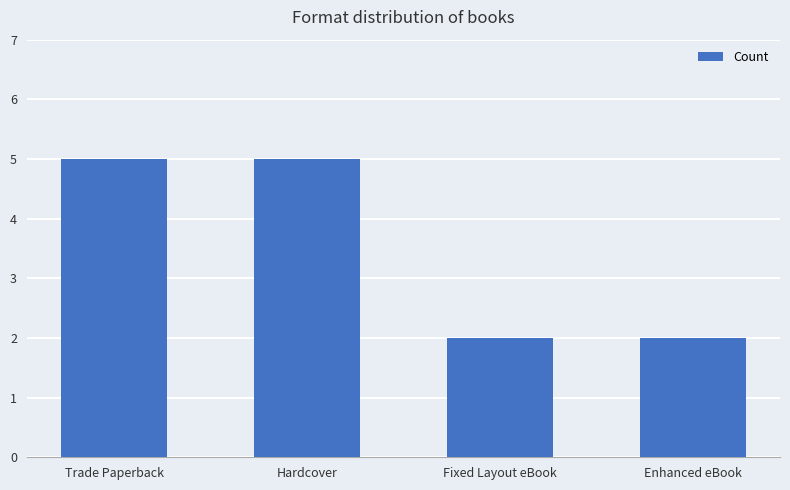

The value at Fixed Layout eBook is 3. True or false?

False